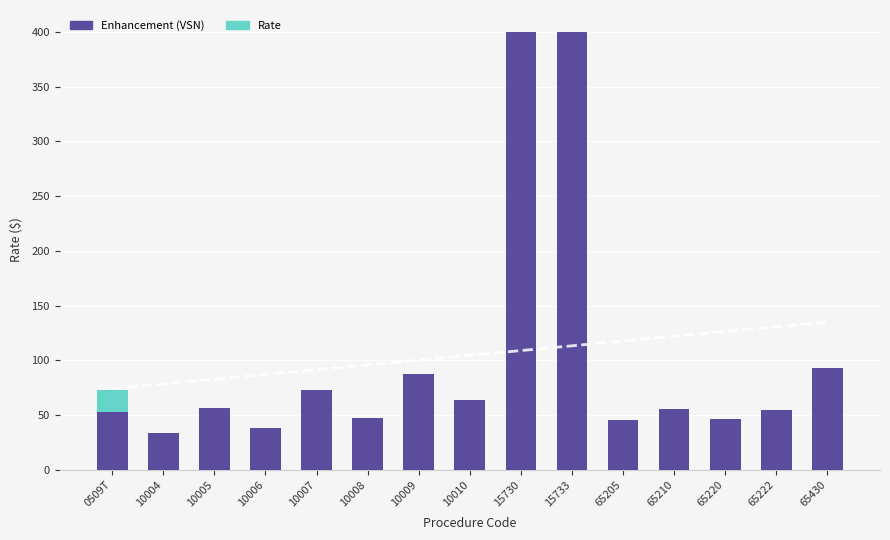

What is the maximum value for Rate?

20.1